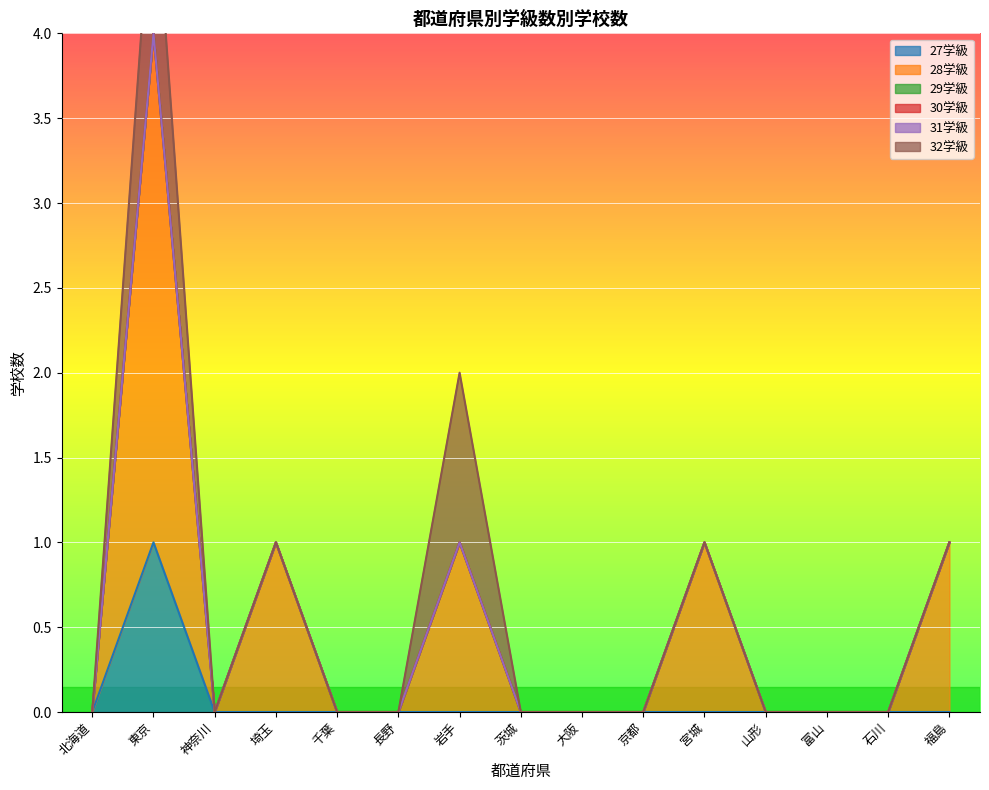

Rank the series at 千葉 from lowest to highest value.

27学級, 28学級, 29学級, 30学級, 31学級, 32学級